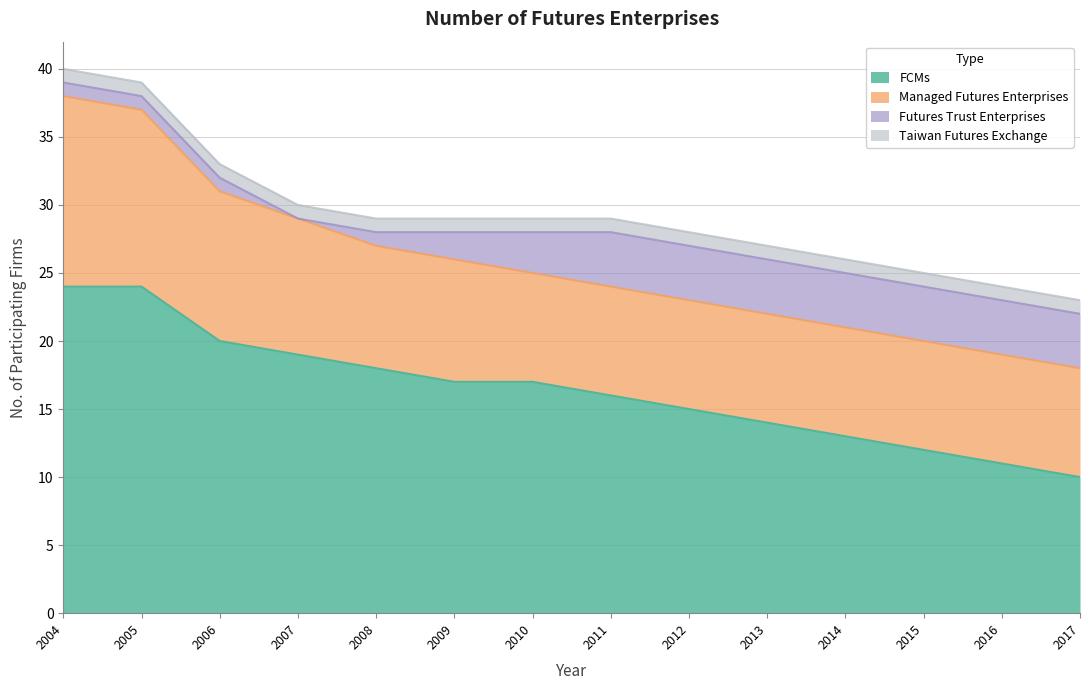

At 2006, list the series in order from smallest to largest.

Futures Trust Enterprises, Taiwan Futures Exchange, Managed Futures Enterprises, FCMs